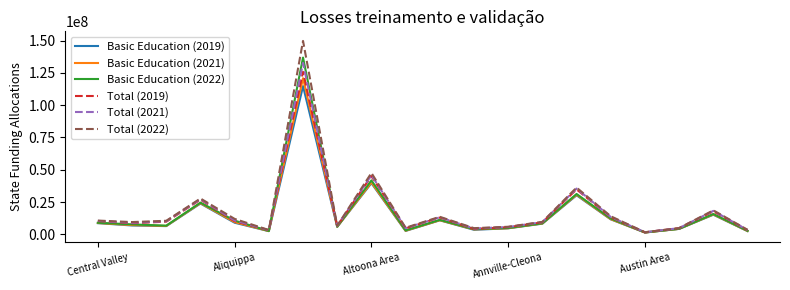

True or false: Total (2021) has more than 2 points higher than both neighbors.

True